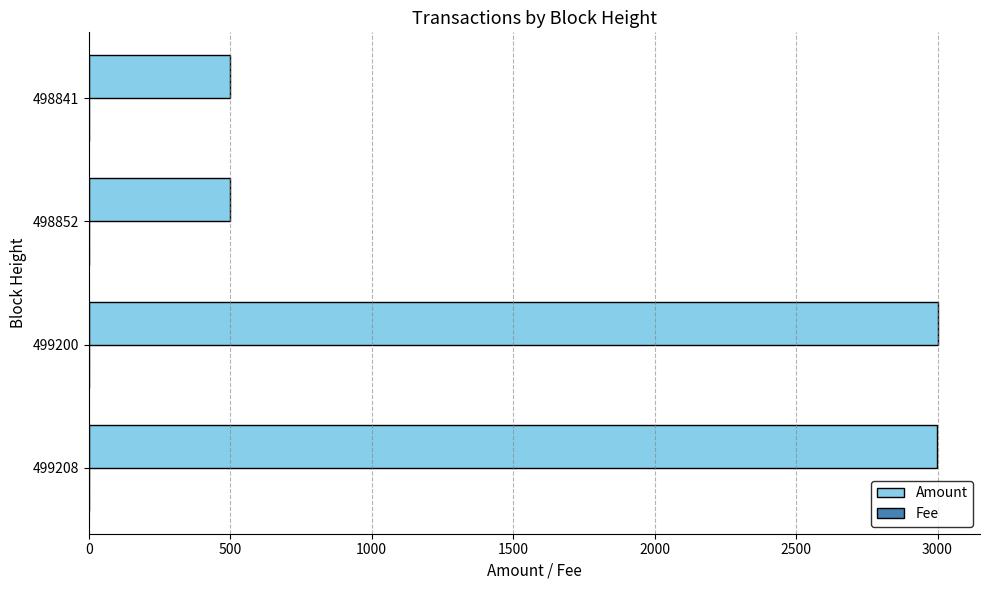

Which series has the largest total across all categories?

Amount